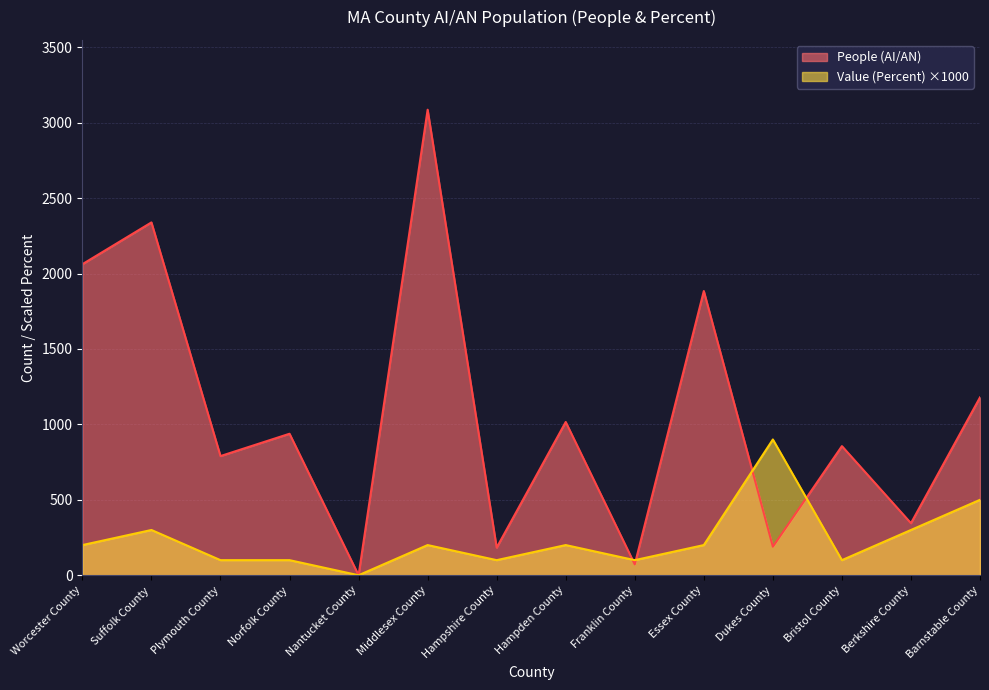

Reading left to right, list all the values displayed in this chart.

People (AI/AN): Worcester County=2062	Suffolk County=2339	Plymouth County=790	Norfolk County=938	Nantucket County=0	Middlesex County=3086	Hampshire County=183	Hampden County=1016	Franklin County=72	Essex County=1884	Dukes County=189	Bristol County=856	Berkshire County=345	Barnstable County=1179
Value (Percent): Worcester County=200	Suffolk County=300	Plymouth County=100	Norfolk County=100	Nantucket County=0	Middlesex County=200	Hampshire County=100	Hampden County=200	Franklin County=100	Essex County=200	Dukes County=900	Bristol County=100	Berkshire County=300	Barnstable County=500